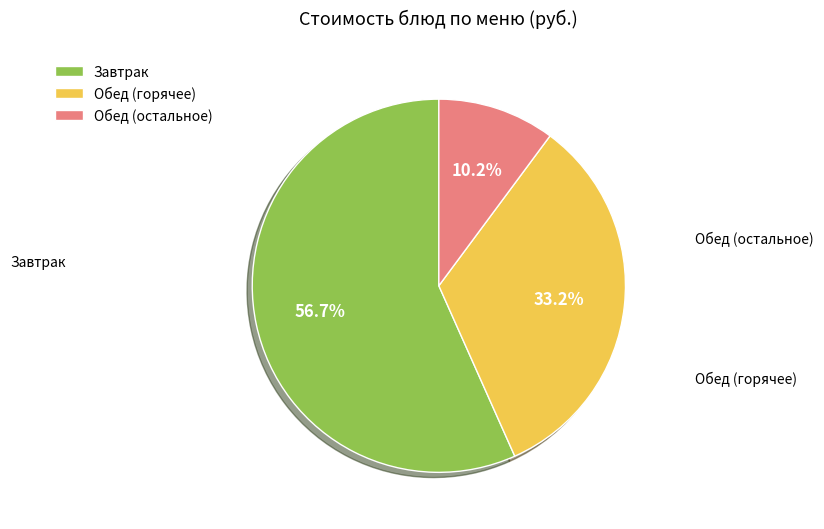

What is the largest slice in the pie chart?

Завтрак